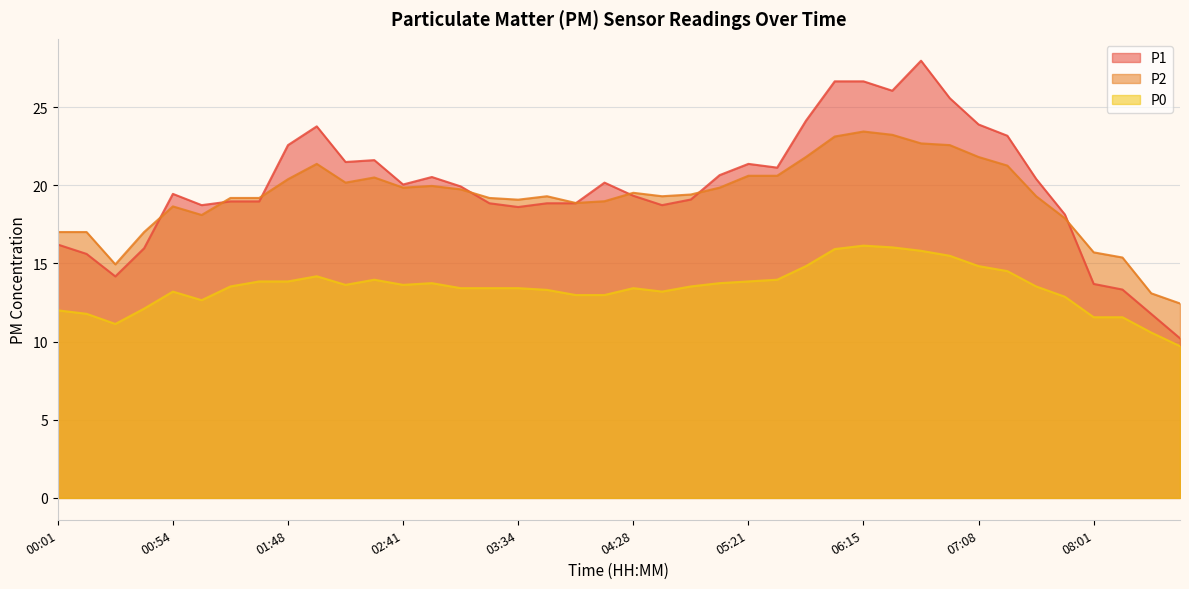

What is the smallest value displayed?

9.7